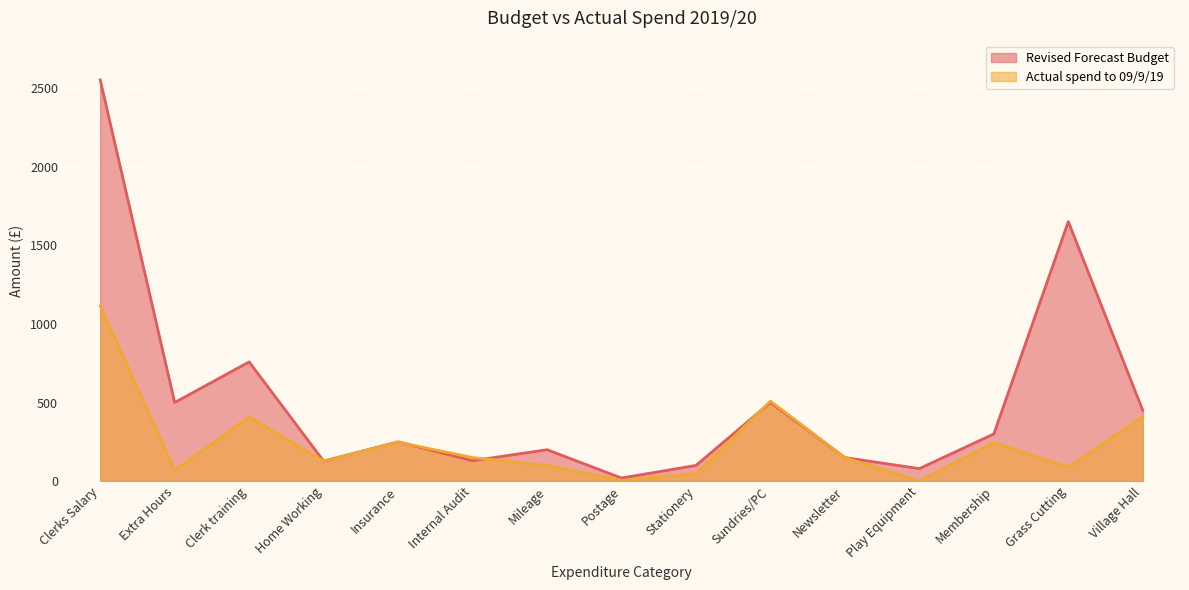

How many data points in Revised Forecast Budget are less than 250?

7